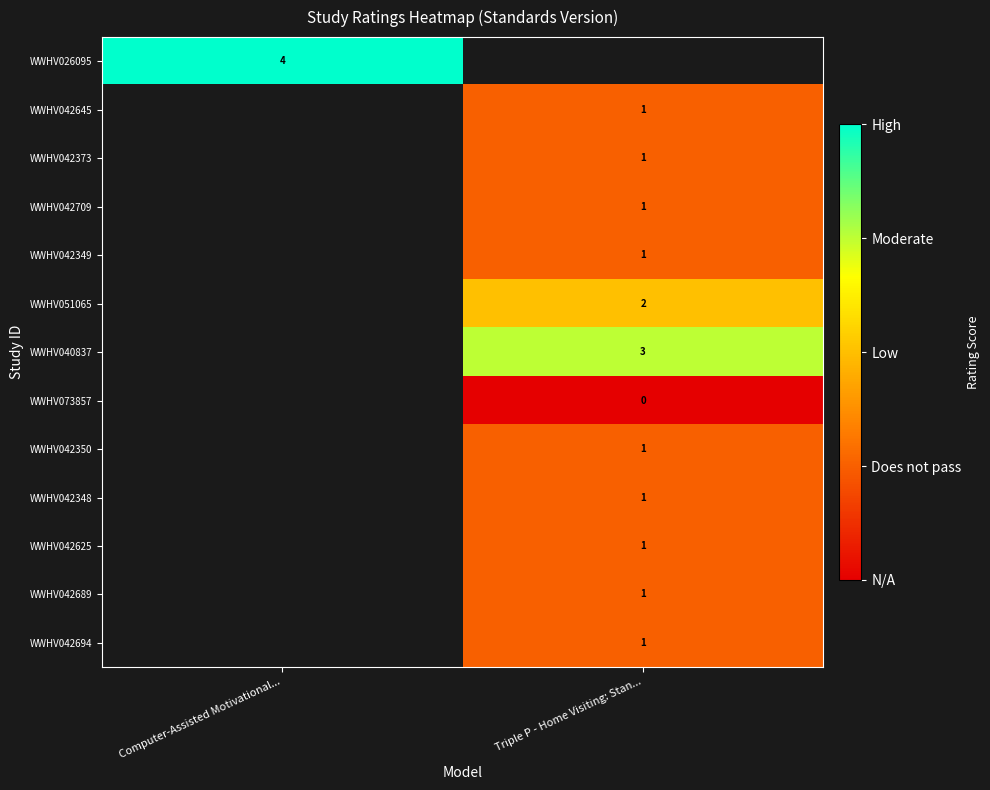

Which label corresponds to the largest value in the chart?

Computer-Assisted Motivational...